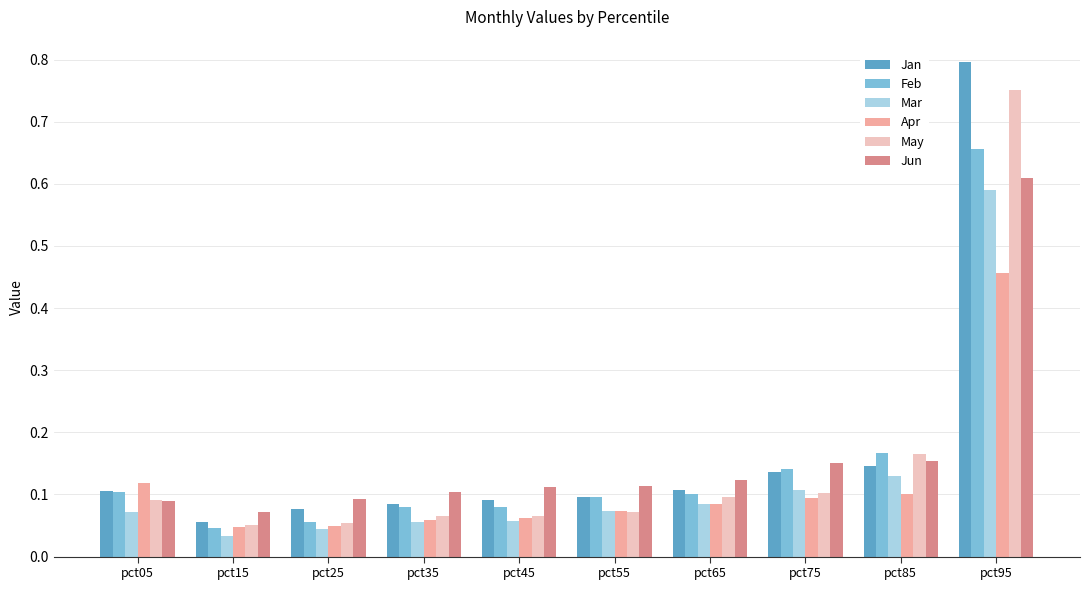

Between pct05 and pct15, which series saw the biggest shift?

Apr